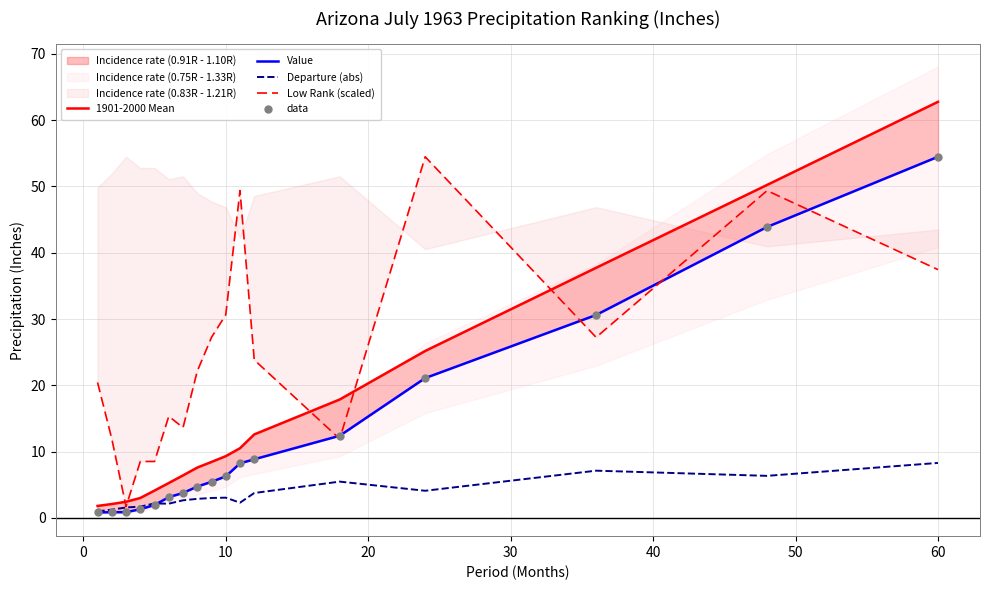

Which series has the largest Y range (max minus min)?

1901-2000 Mean